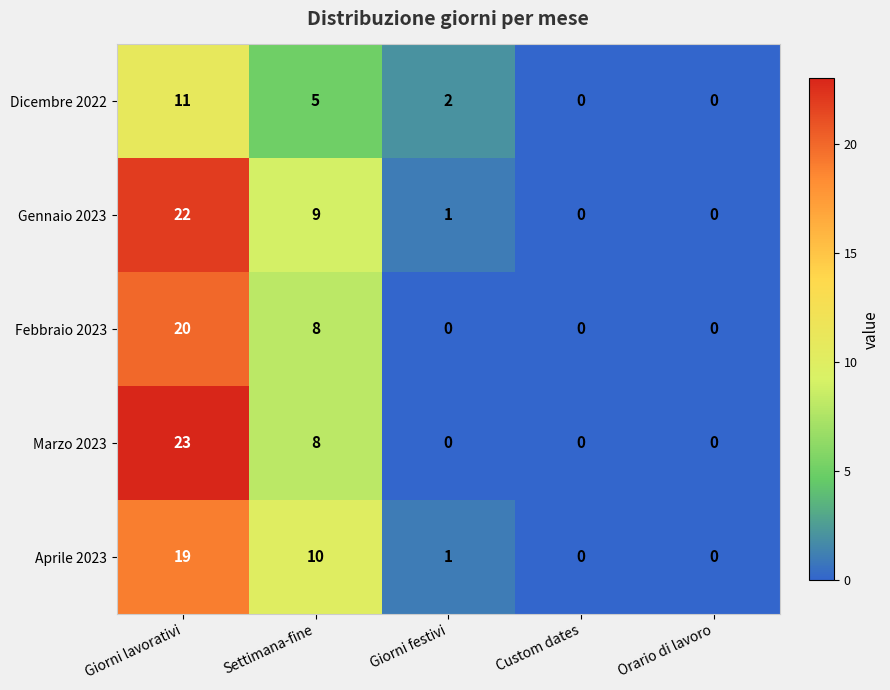

The value of Febbraio 2023 at Settimana-fine is 8. True or false?

True